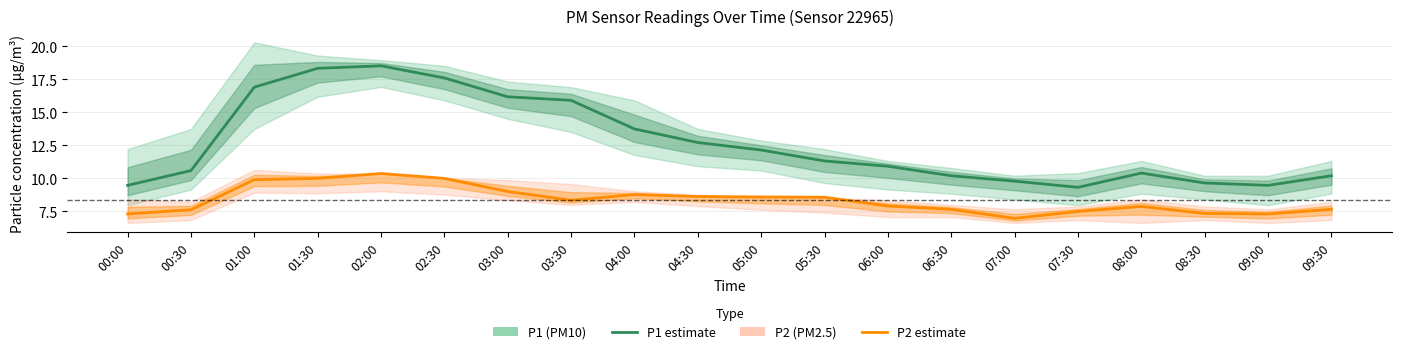

At which category does P2 (PM2.5) estimate reach its first local peak?

02:00